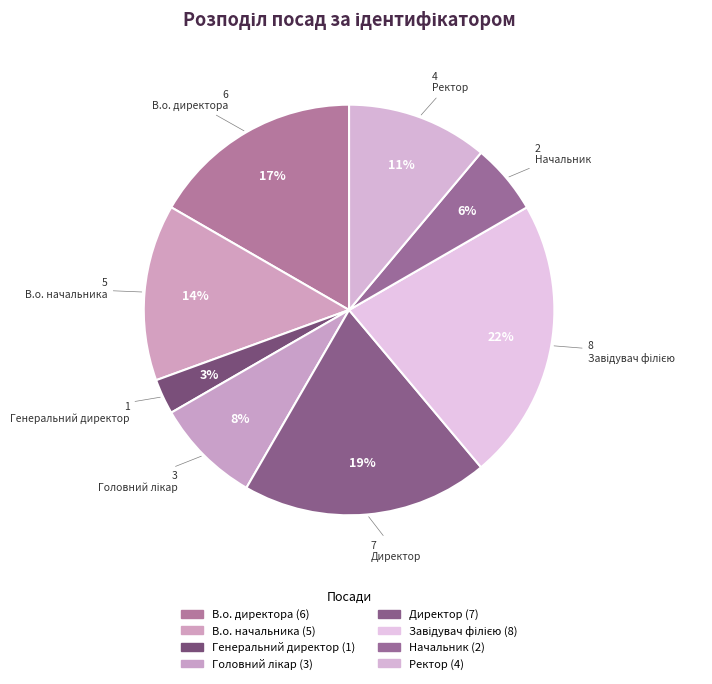

The Директор slice represents 13% of the pie. True or false?

False